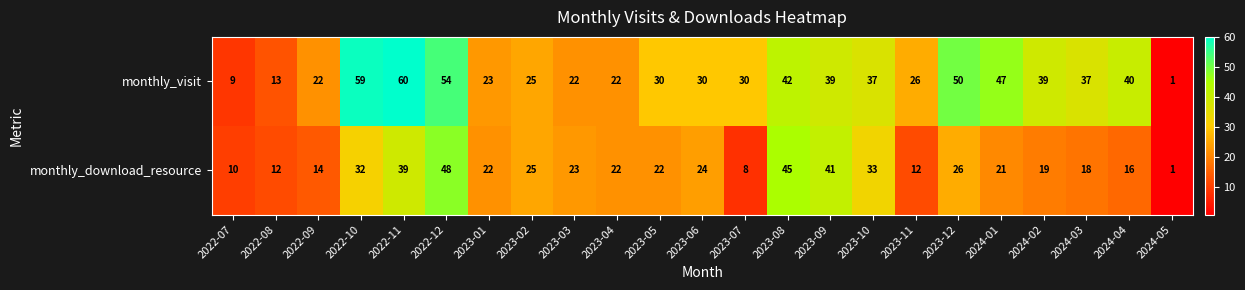

What is the sum of all monthly_download_resource values?

533